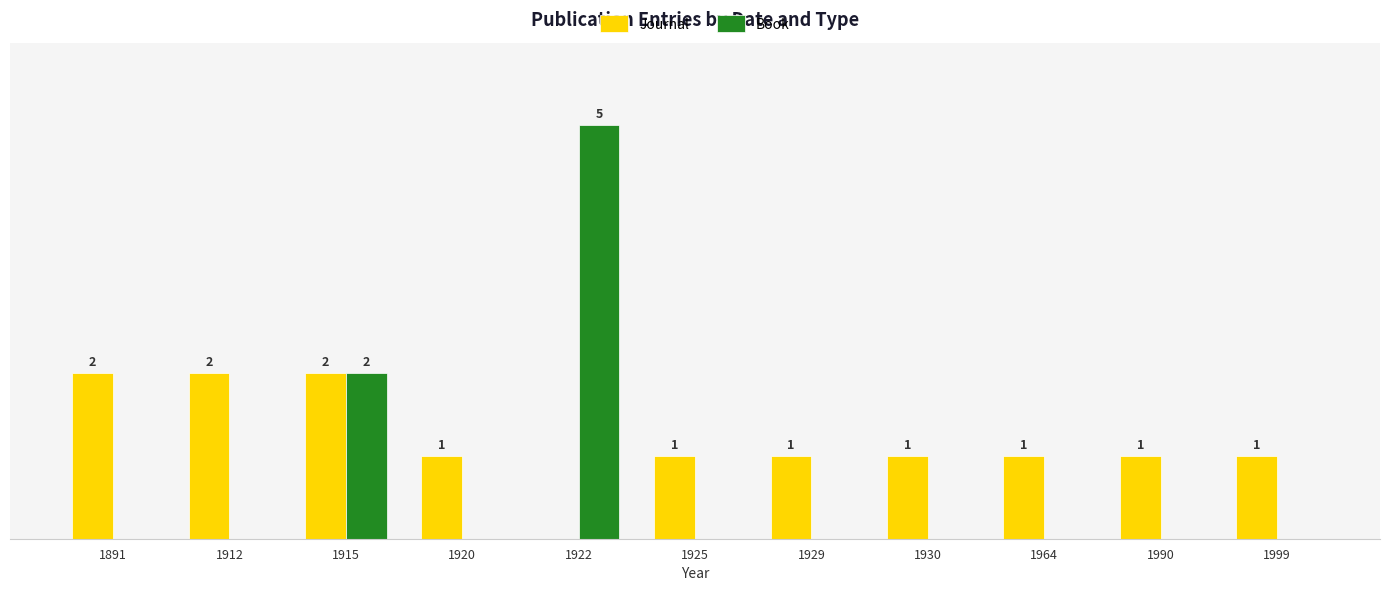

Between 1891 and 1920, which series saw the biggest shift?

Journal